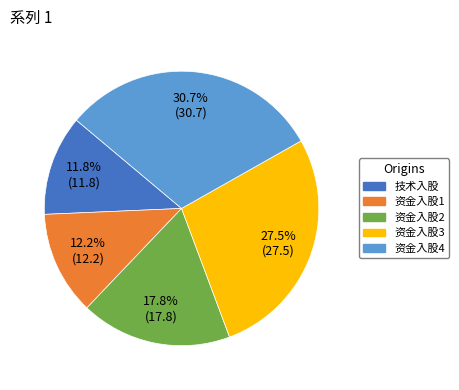

Is it true that 资金入股1 is 18% of the pie?

False